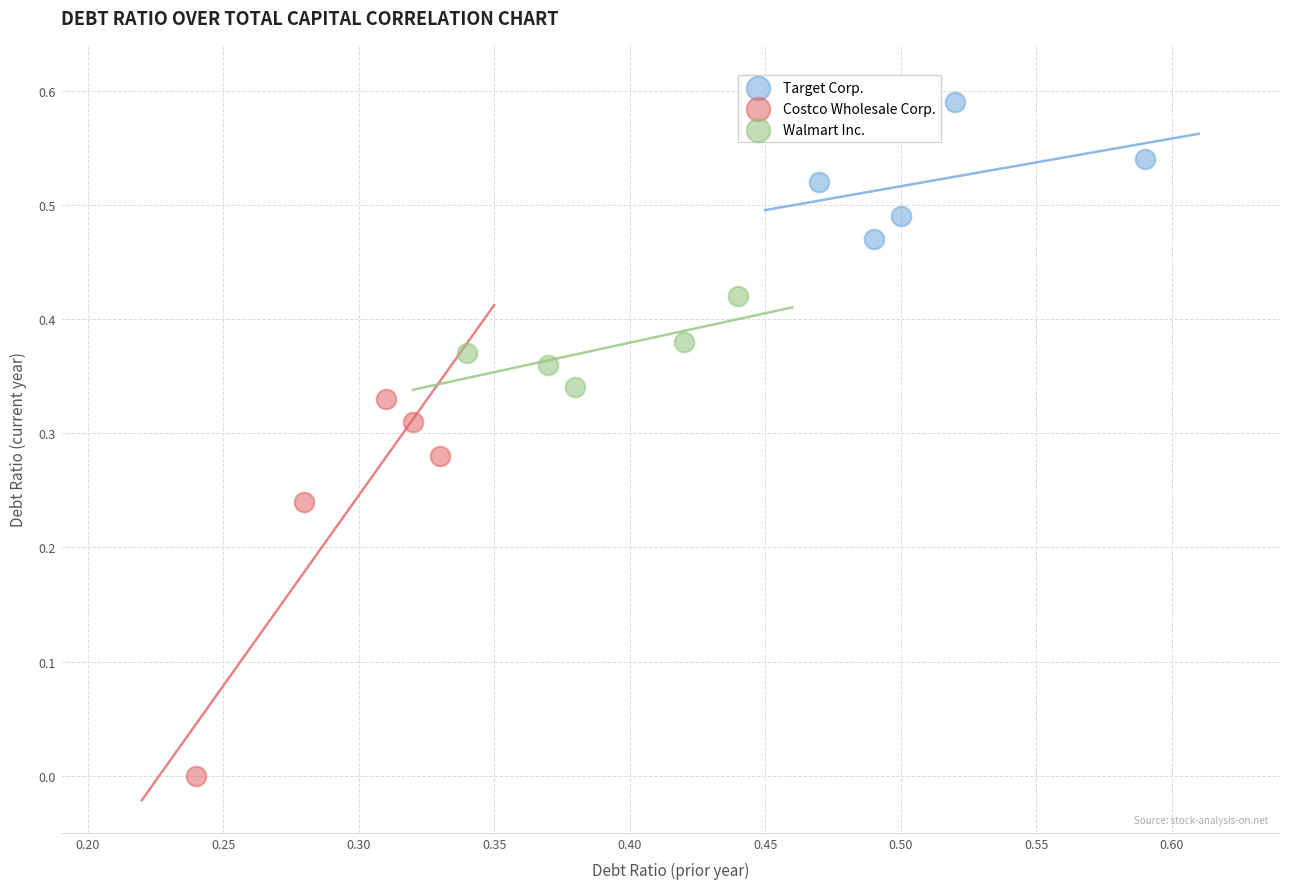

Which series contains the highest Y value?

Target Corp.